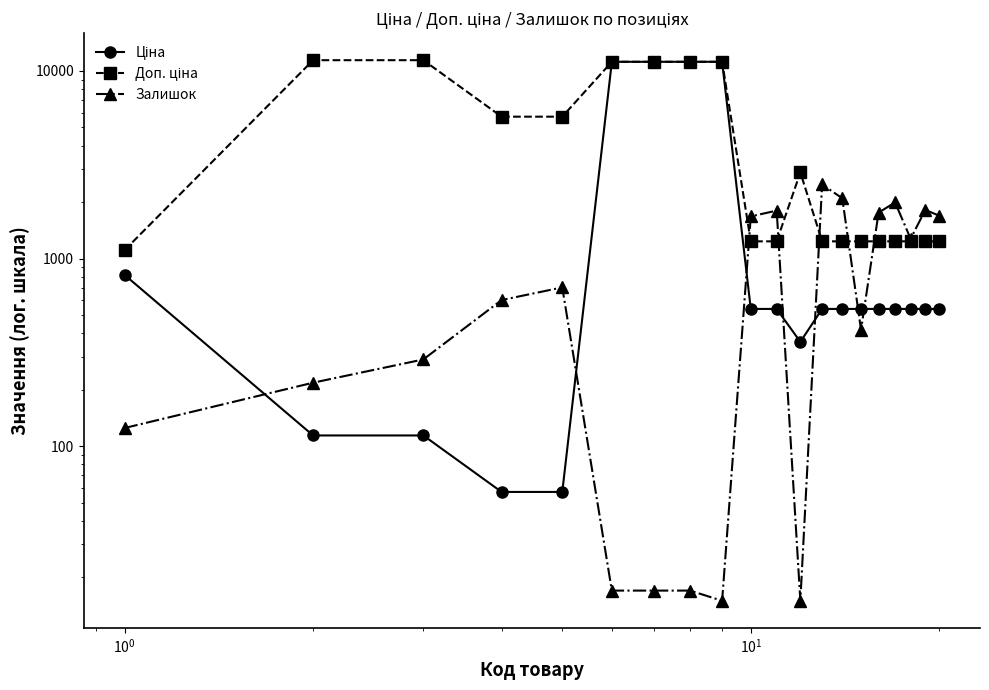

How many intersections are there between Ціна and Залишок?

7